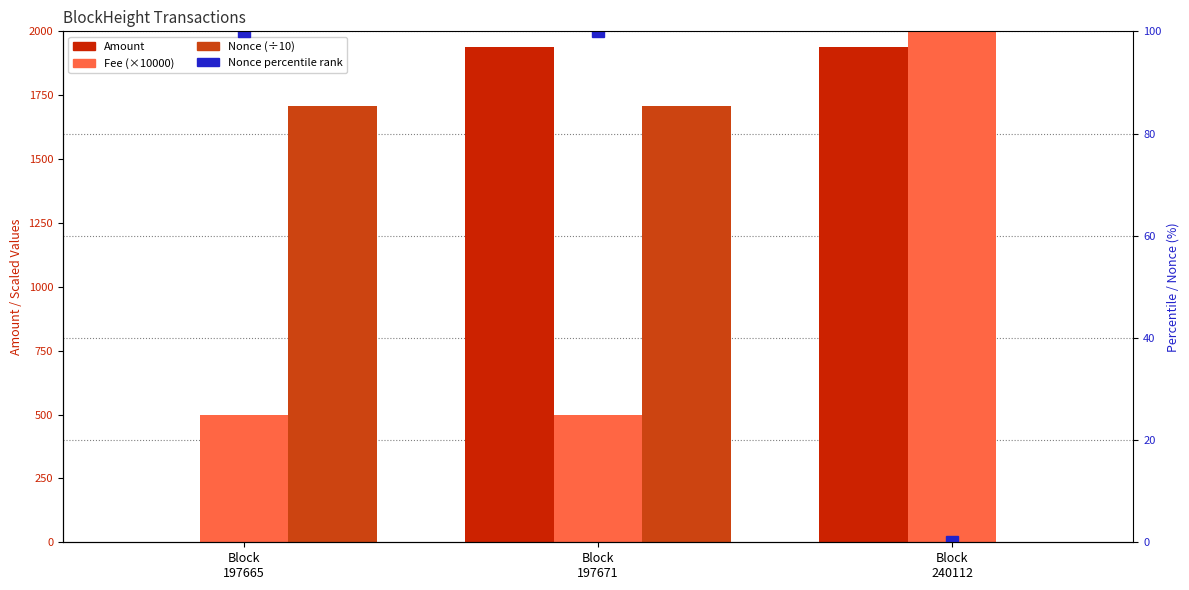

Rank the series by their average value, from highest to lowest.

Amount, Nonce (÷10), Fee (×10000)